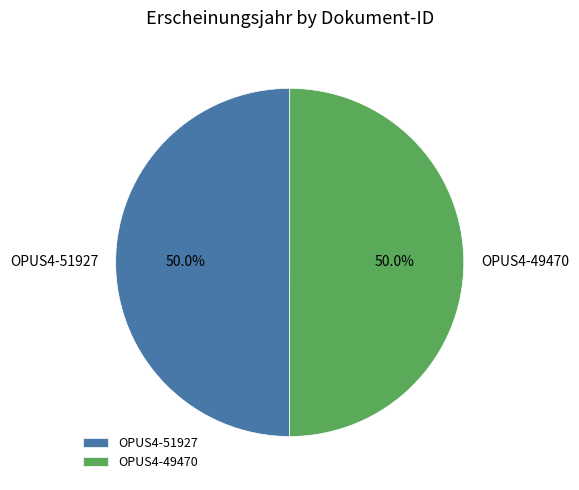

Approximately how many times larger is the value at OPUS4-49470 compared to OPUS4-51927?

1.0